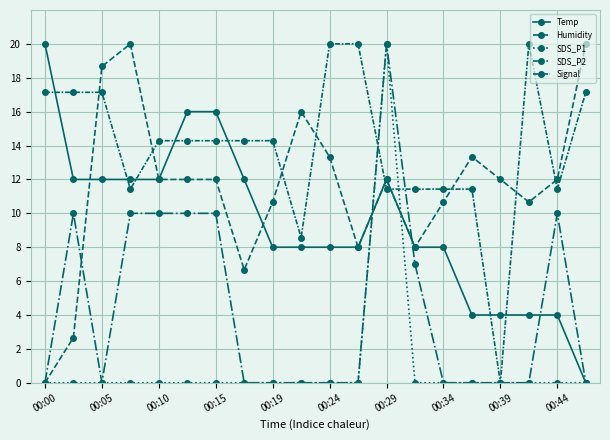

Rank the series by their average value, from highest to lowest.

Signal, Humidity, Temp, SDS_P2, SDS_P1